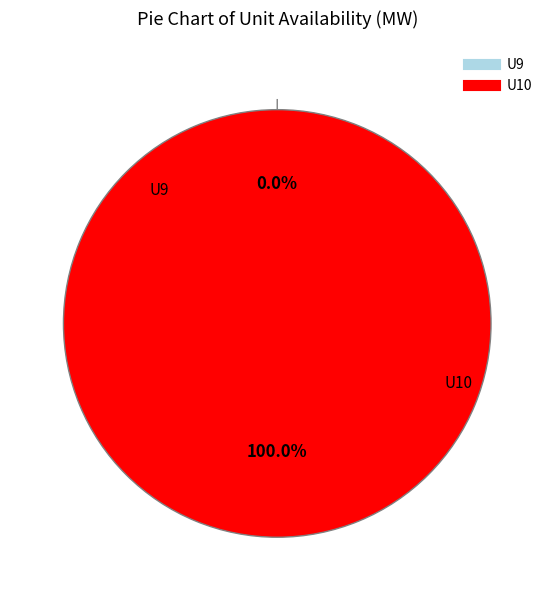

Rank the categories by value from highest to lowest.

U10, U9